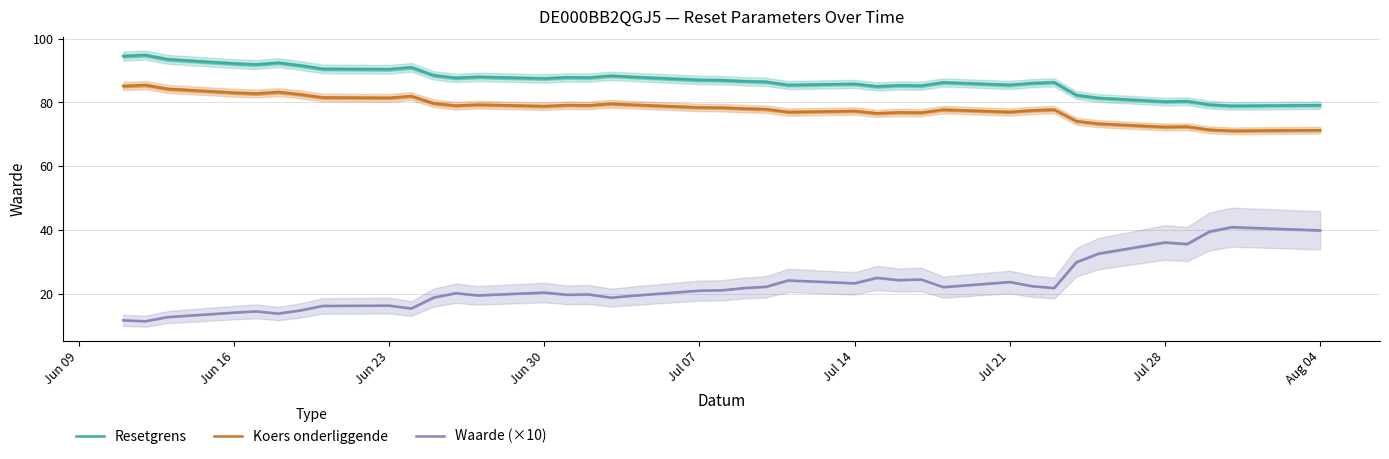

Reading left to right, transcribe all the data shown in this chart.

Resetgrens: 94.5	94.8	93.5	92.2	91.9	92.4	91.6	90.5	90.4	91.0	88.5	87.7	88.0	87.5	87.9	87.8	88.3	88.0	87.0	87.0	86.6	86.4	85.5	85.8	85.0	85.3	85.2	86.3	85.5	86.0	86.3	82.3	81.4	80.3	80.4	79.3	78.9	79.1
Koers onderliggende: 85.2	85.4	84.2	83.0	82.8	83.3	82.5	81.5	81.4	82.0	79.7	79.0	79.3	78.8	79.2	79.1	79.6	79.3	78.4	78.4	78.1	77.9	77.0	77.3	76.6	76.9	76.8	77.7	77.0	77.5	77.8	74.1	73.3	72.3	72.4	71.4	71.1	71.3
Waarde (×10): 11.7	11.4	12.7	14.1	14.5	13.8	14.8	16.2	16.3	15.4	18.8	20.2	19.5	20.4	19.7	19.8	18.8	19.4	21.0	21.1	21.8	22.2	24.2	23.3	25.0	24.3	24.5	22.1	23.7	22.4	21.8	29.9	32.6	36.1	35.6	39.5	40.9	39.9